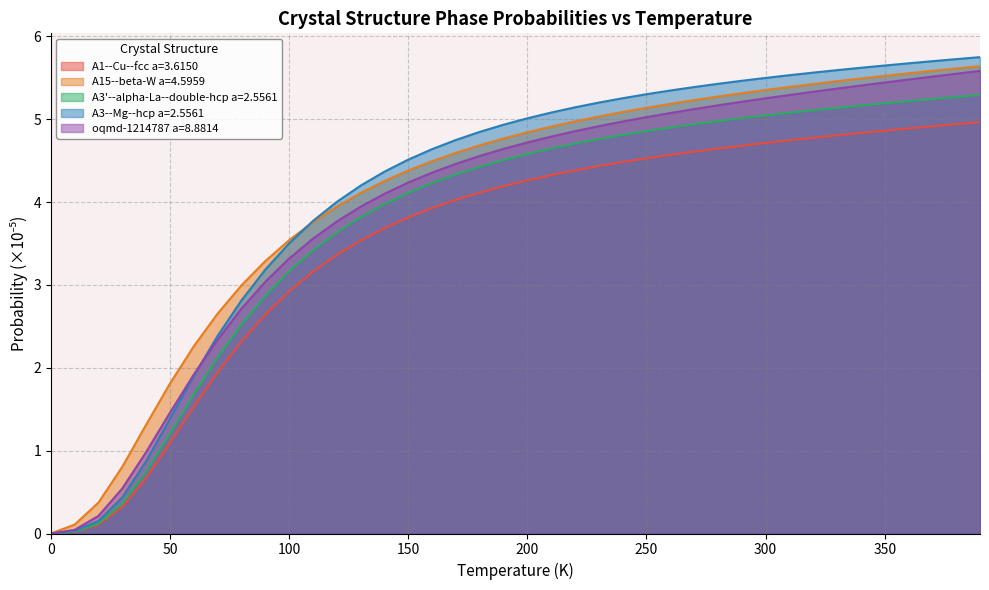

True or false: oqmd-1214787 a=8.8814 has a value of 1.6 at 200.

False